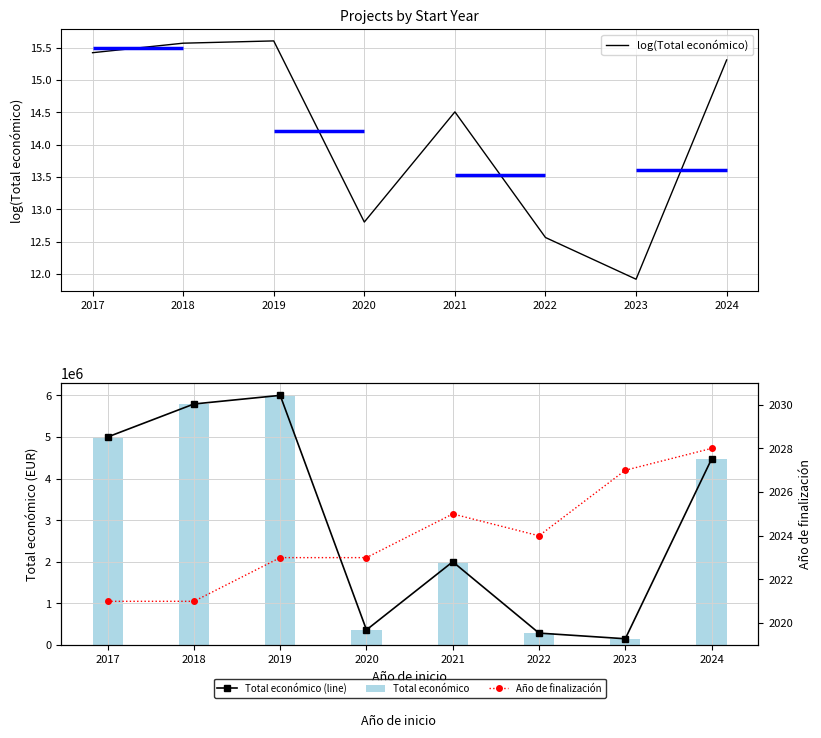

What are all the series names shown in the legend?

log(Total económico), Total económico (line), Total económico, Año de finalización